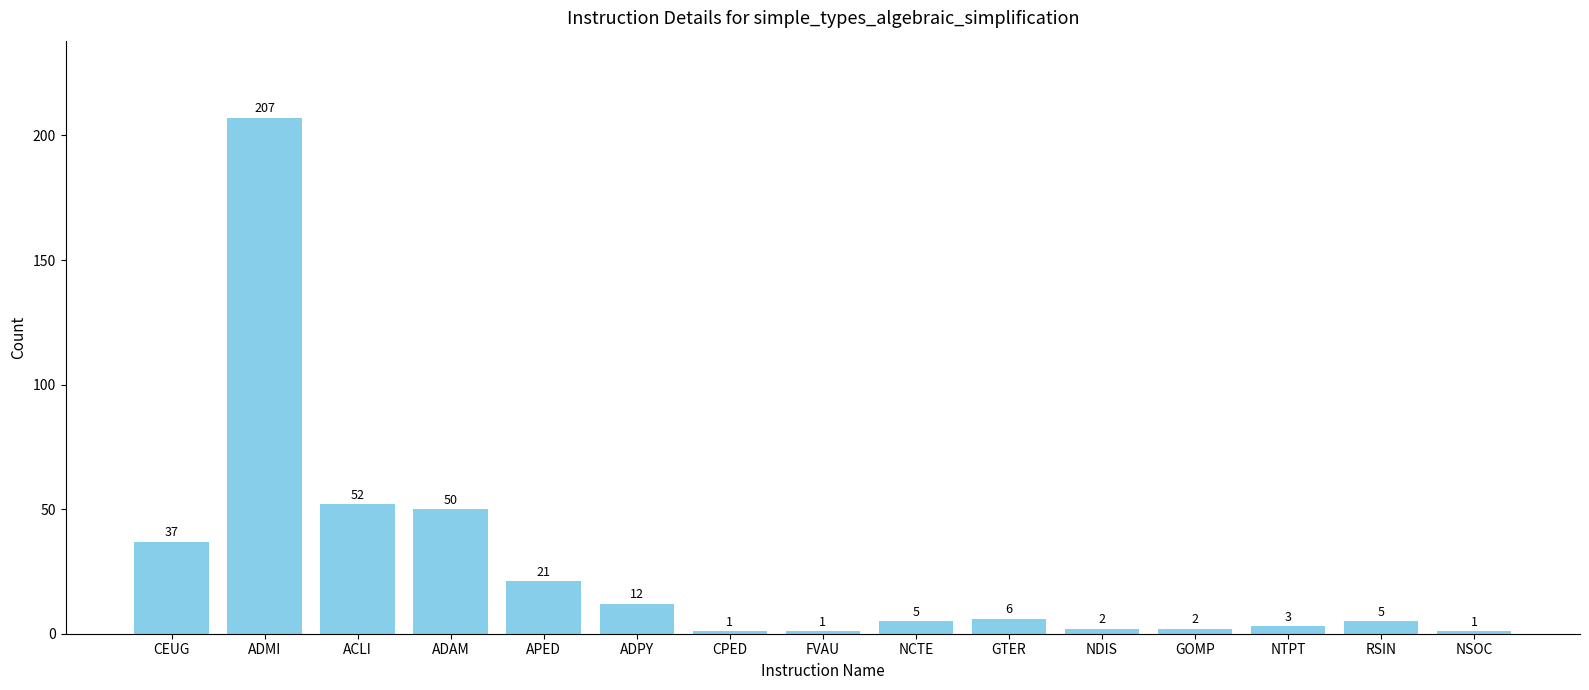

The chart shows a value of 207 at ADMI. True or false?

True